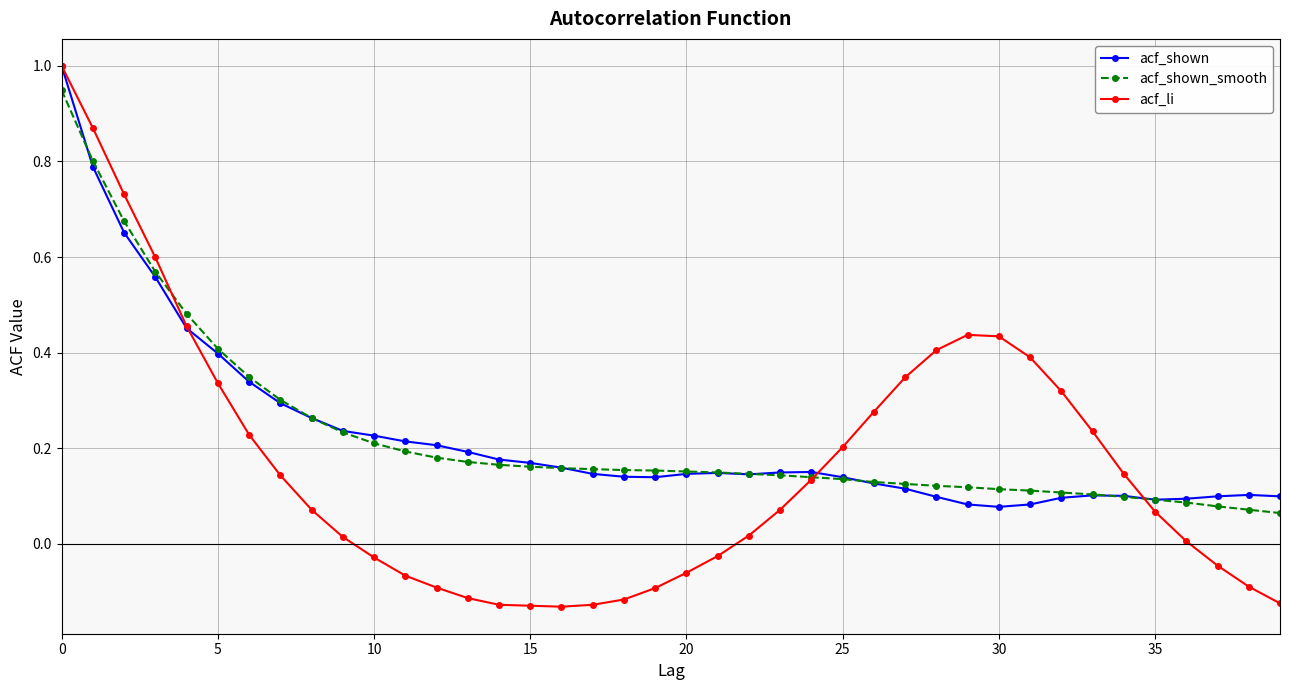

How many data points in acf_li are above 0?

25